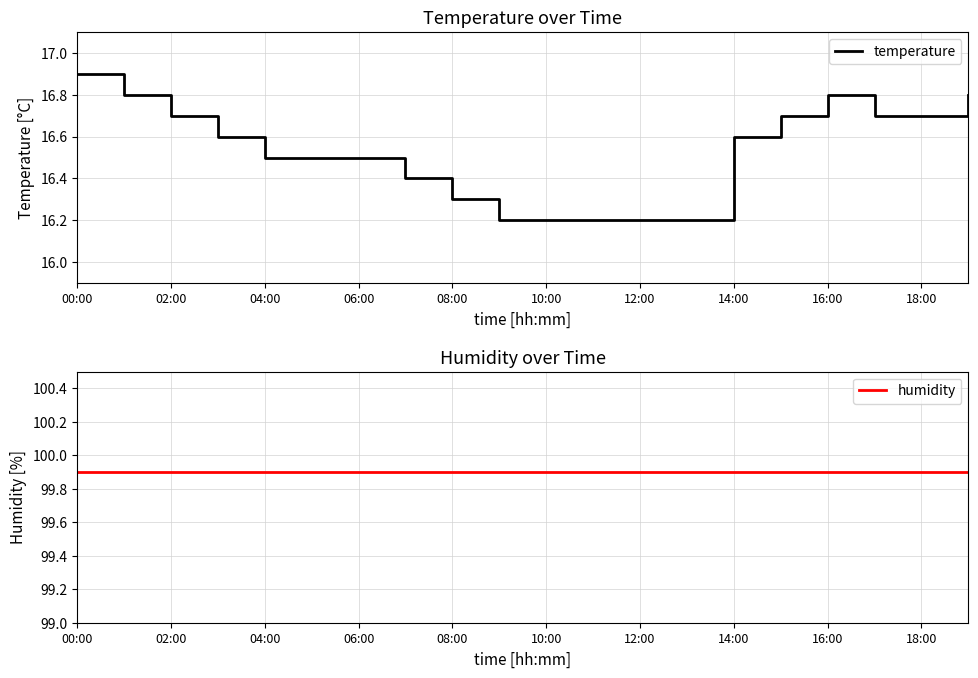

True or false: temperature has a value of 26.7 at 04:00.

False